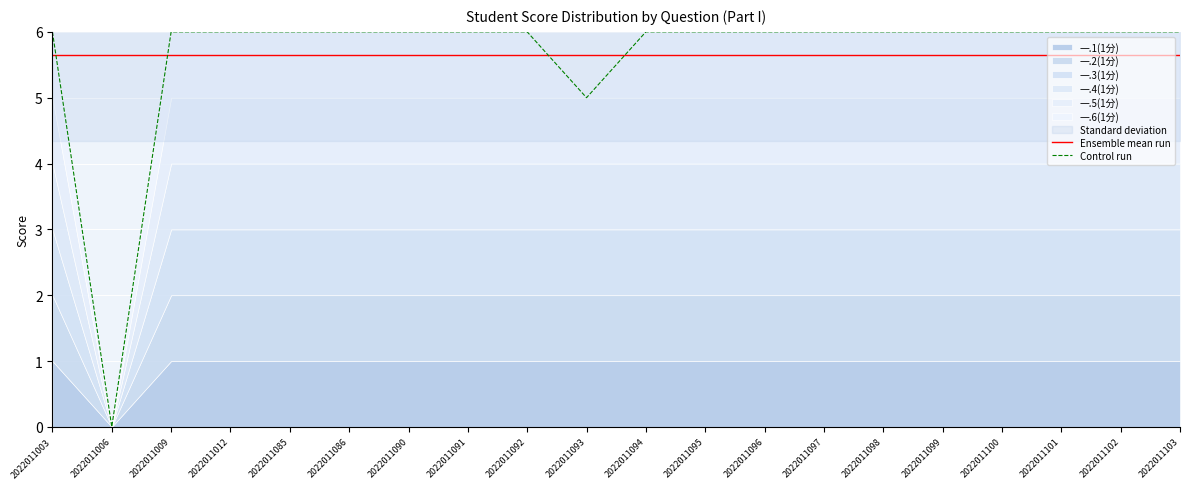

True or false: Control run has a value of 2.3 at 2022011085.

False